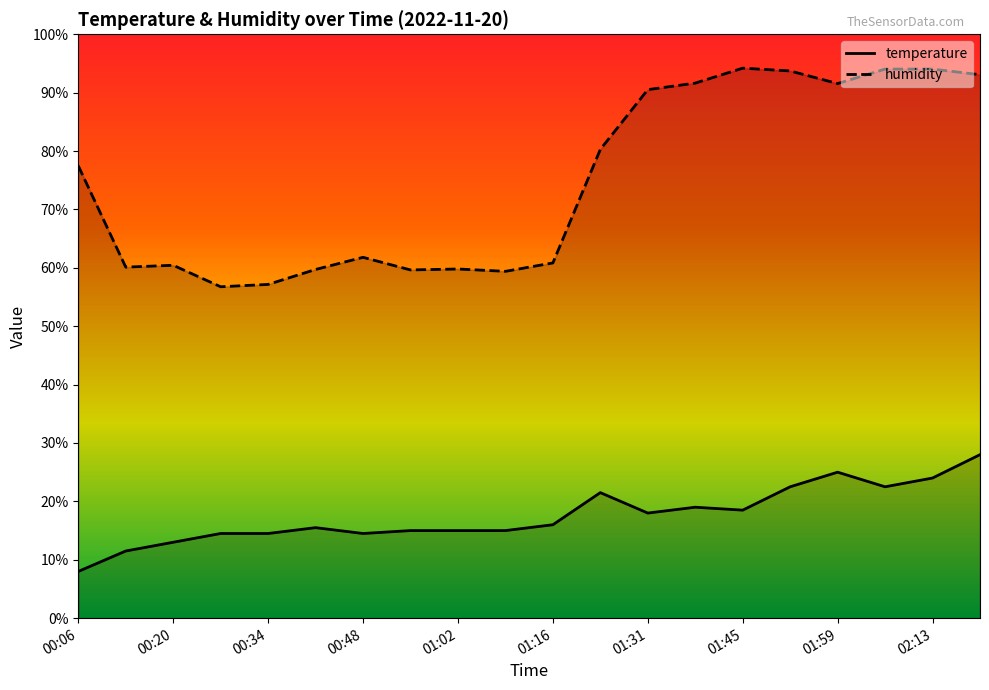

What is the difference between the humidity values at 01:24 and 01:52?

13.4